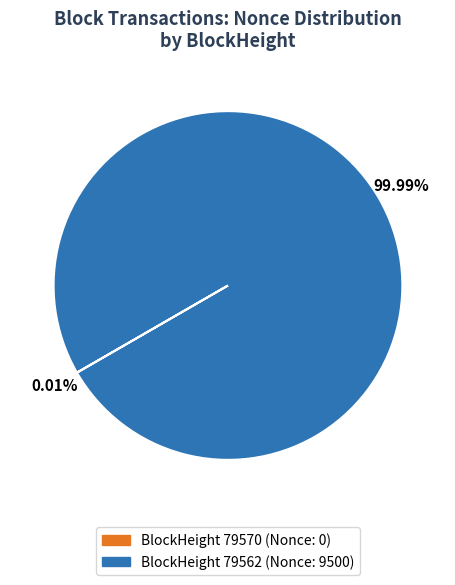

Is there a majority slice in this chart?

Yes